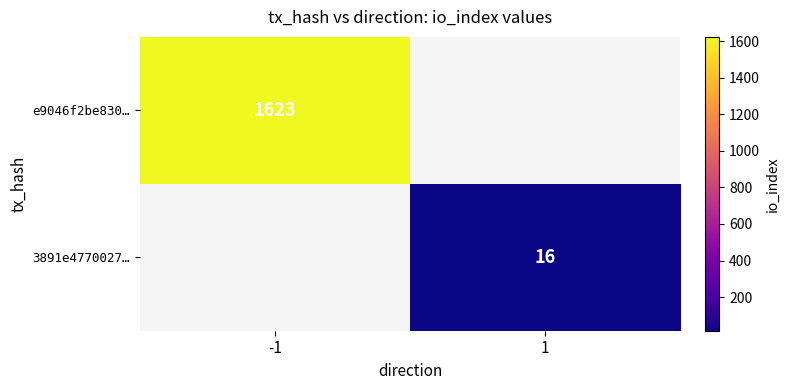

At how many categories does at least one series exceed 116?

1